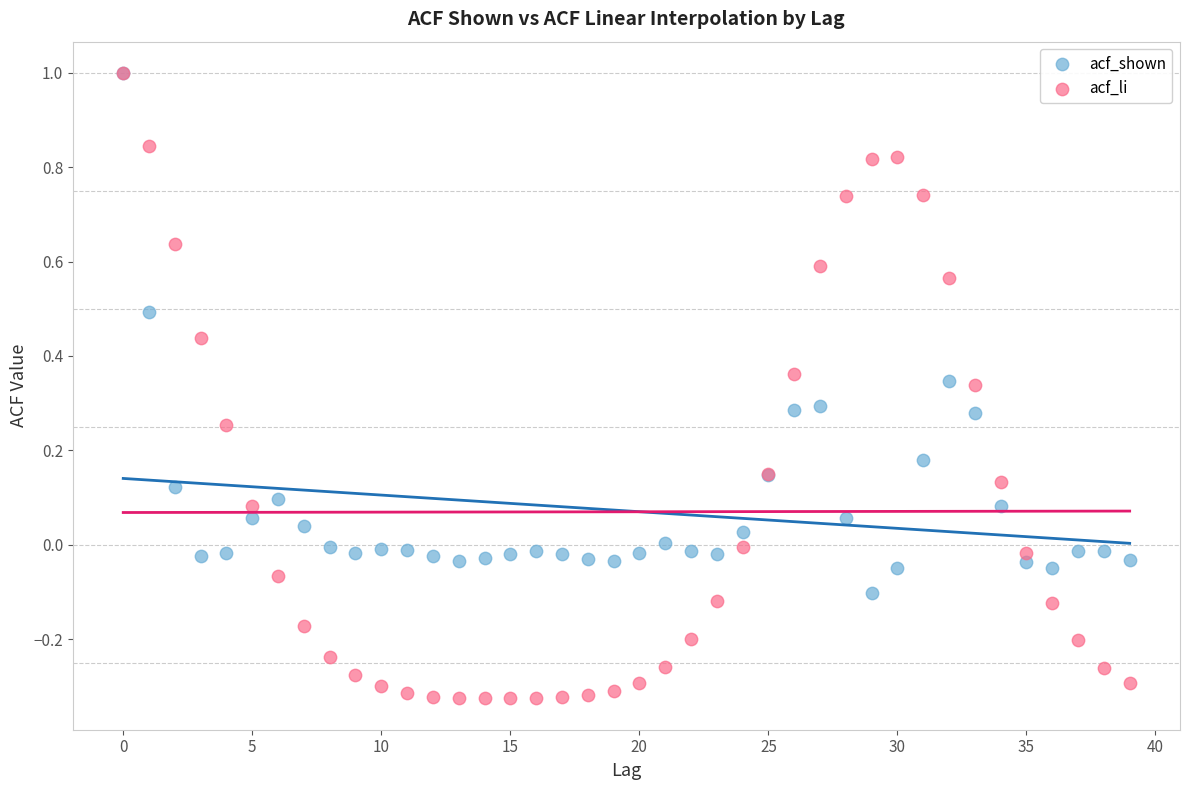

Which series has the widest spread of Y values?

acf_li